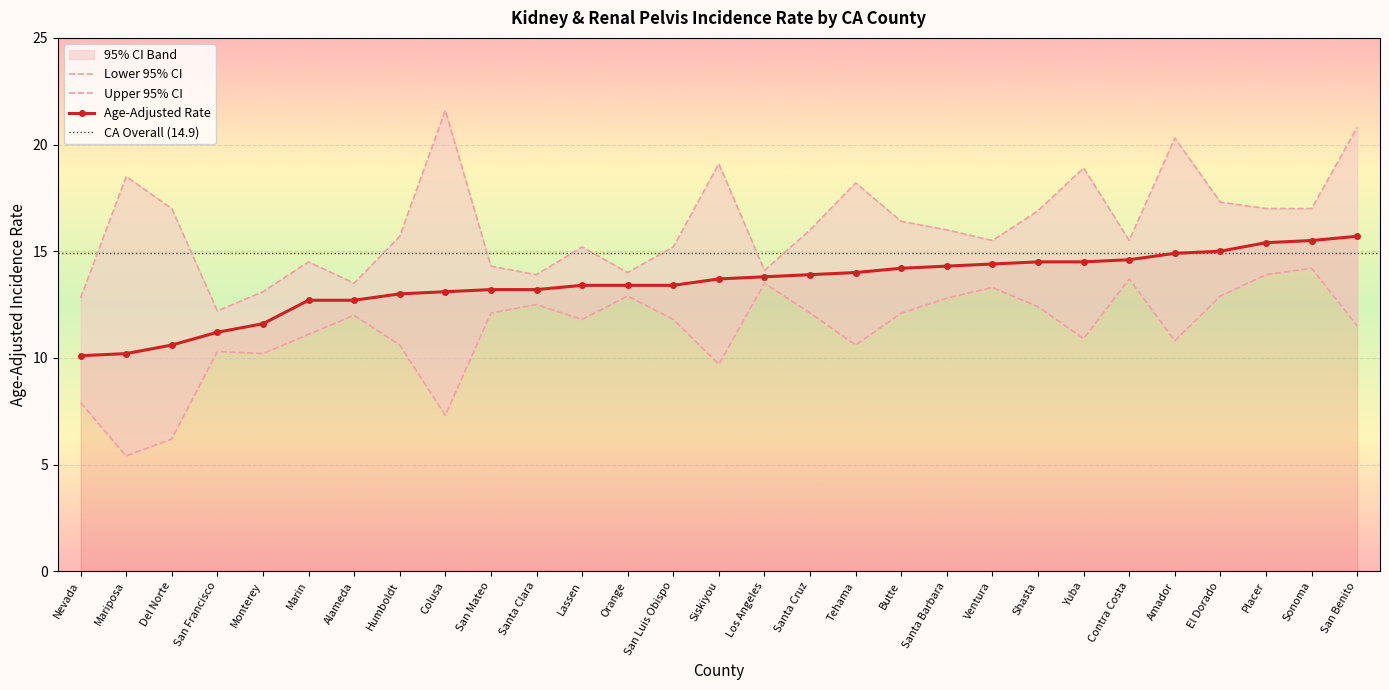

What is the total value across all series at Los Angeles?

41.4